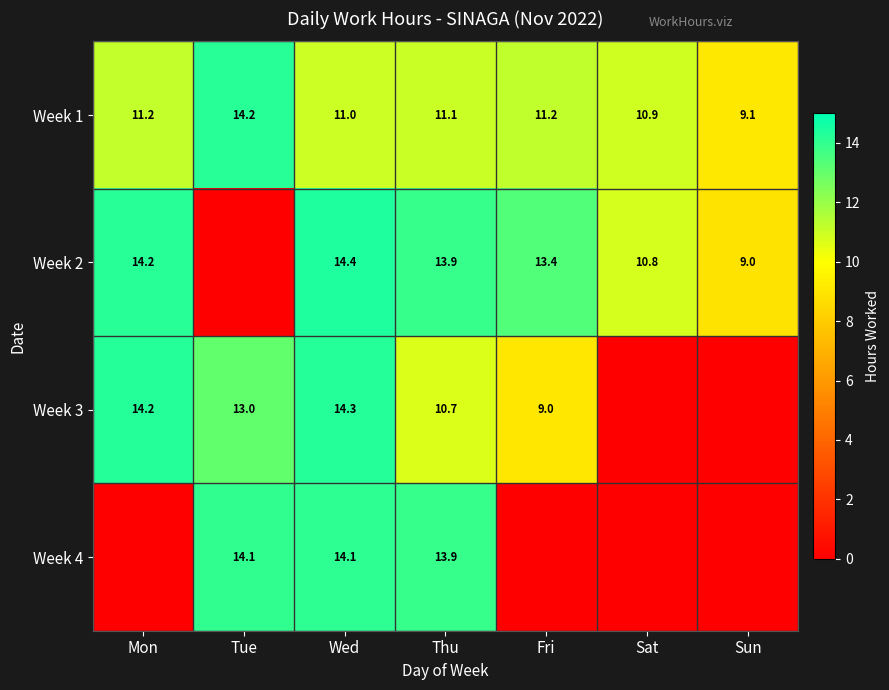

At which category is the sum across all series the highest?

Wed